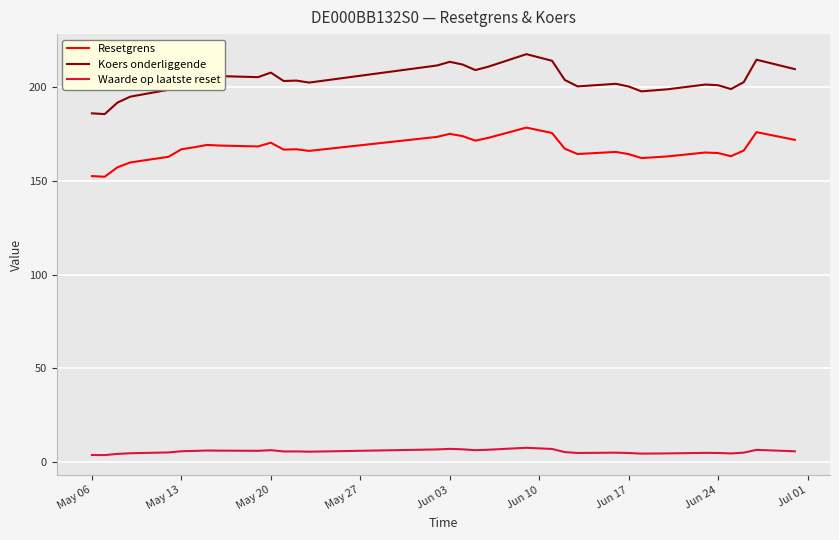

What are all the series names shown in the legend?

Resetgrens, Koers onderliggende, Waarde op laatste reset